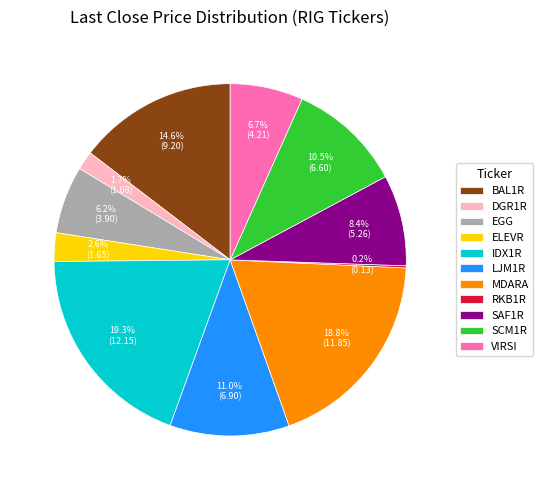

Which has a higher value, LJM1R or MDARA?

MDARA